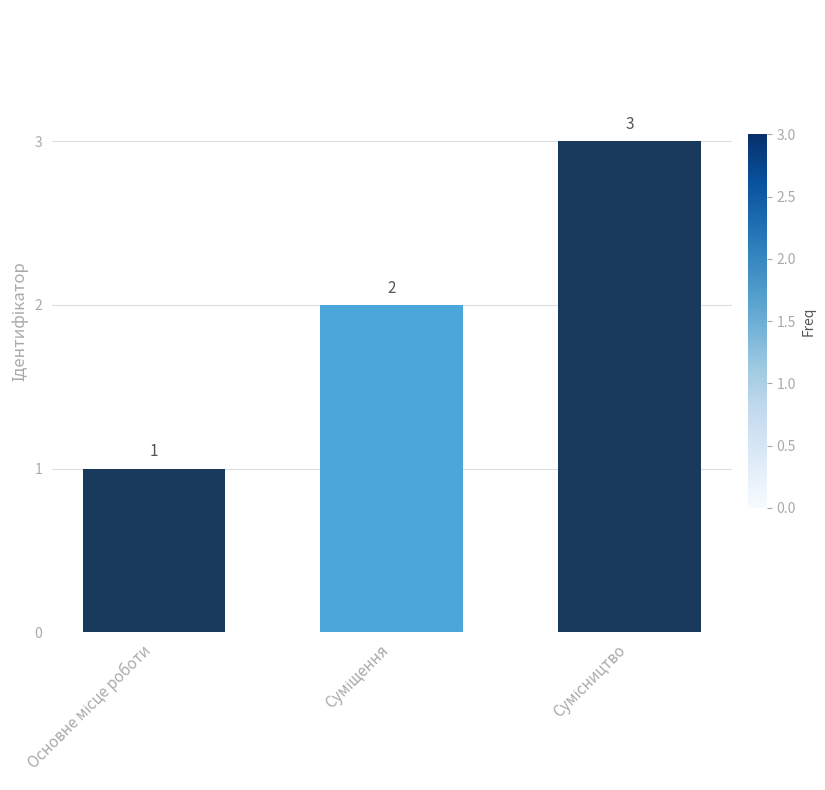

How many values are between 1 and 3?

3